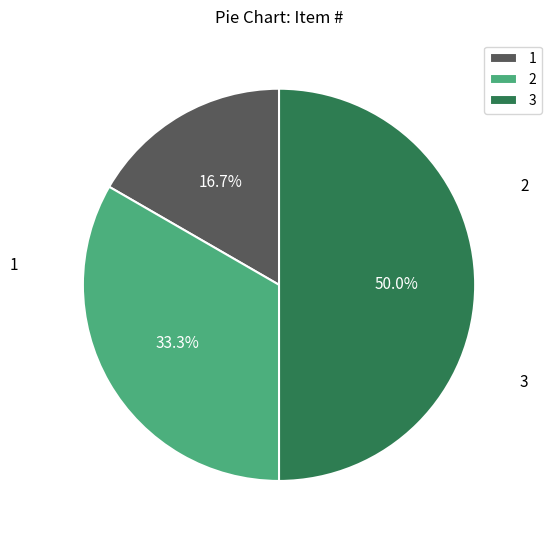

To the nearest percent, what percentage of the pie is 2?

33%